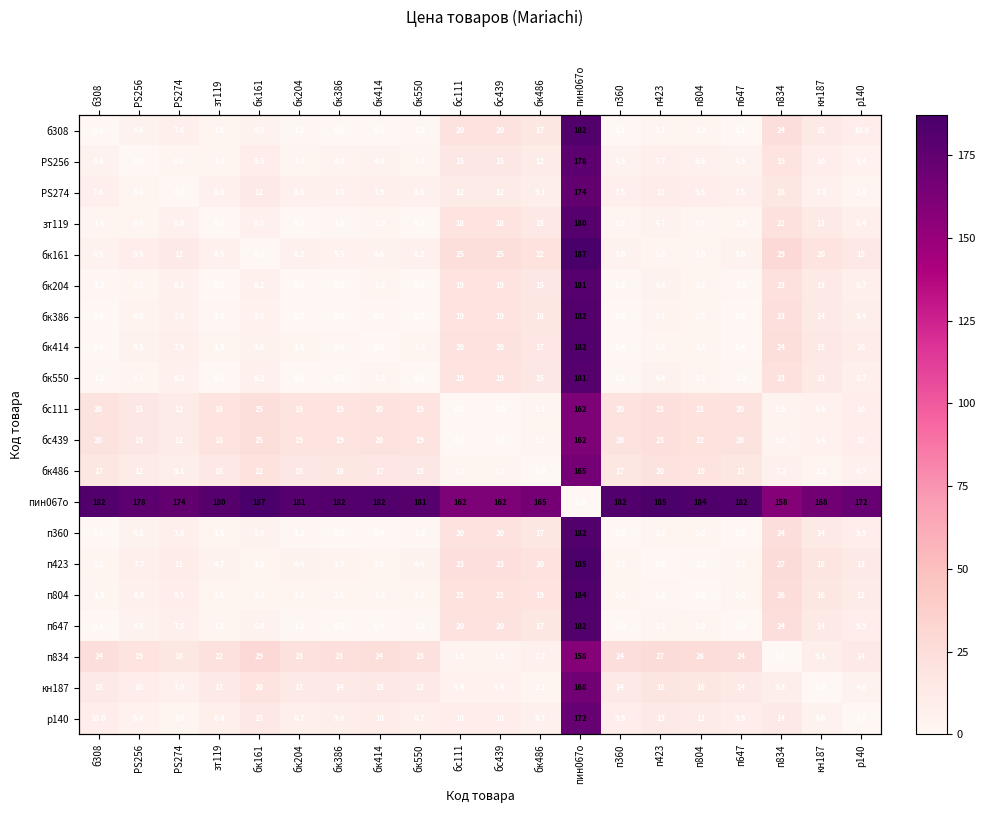

Which category has the highest value in the кн187 series?

пин067о